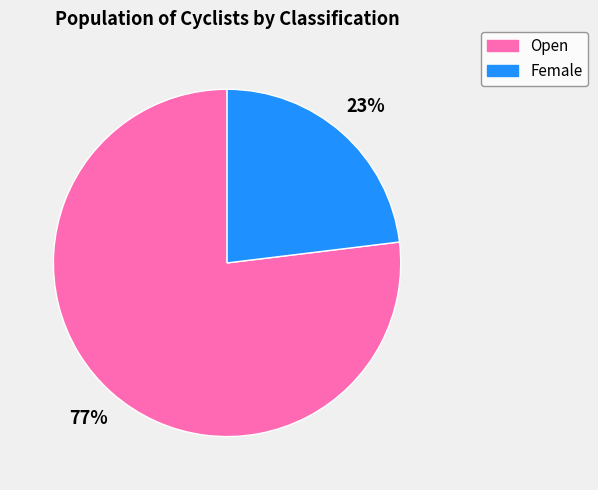

Is it true that Female is 23% of the pie?

True